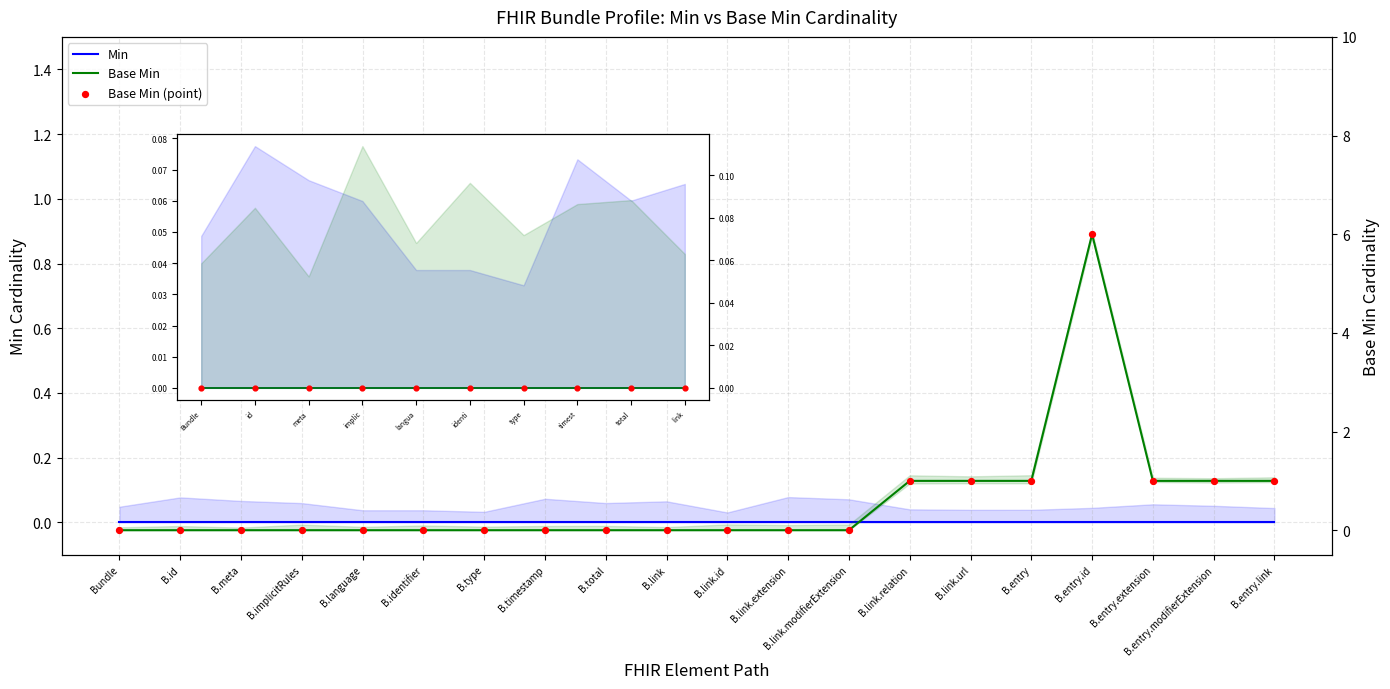

What is the change in value from B.timestamp to B.entry.link?

+1